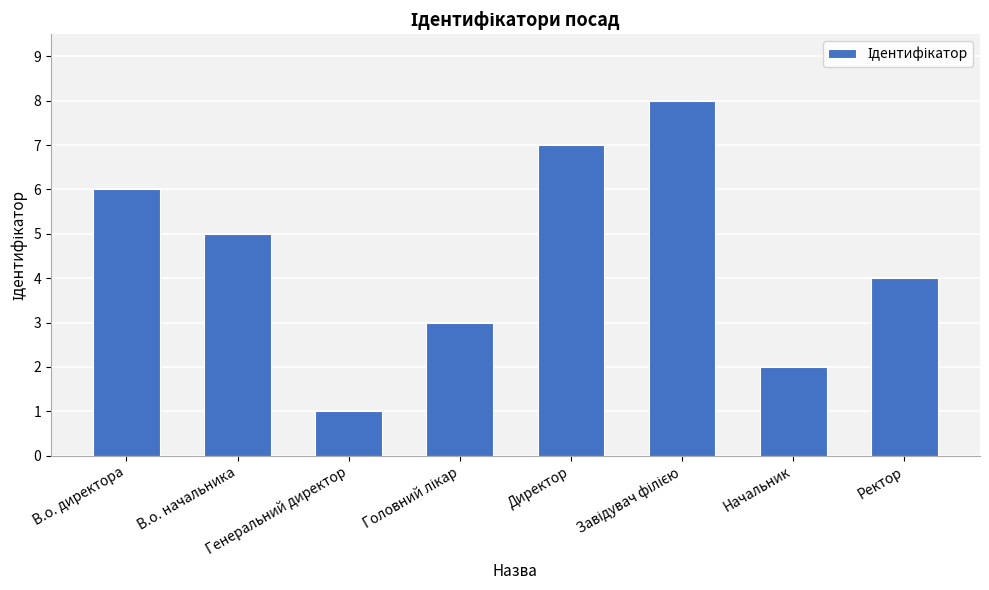

What is the greatest value displayed?

8